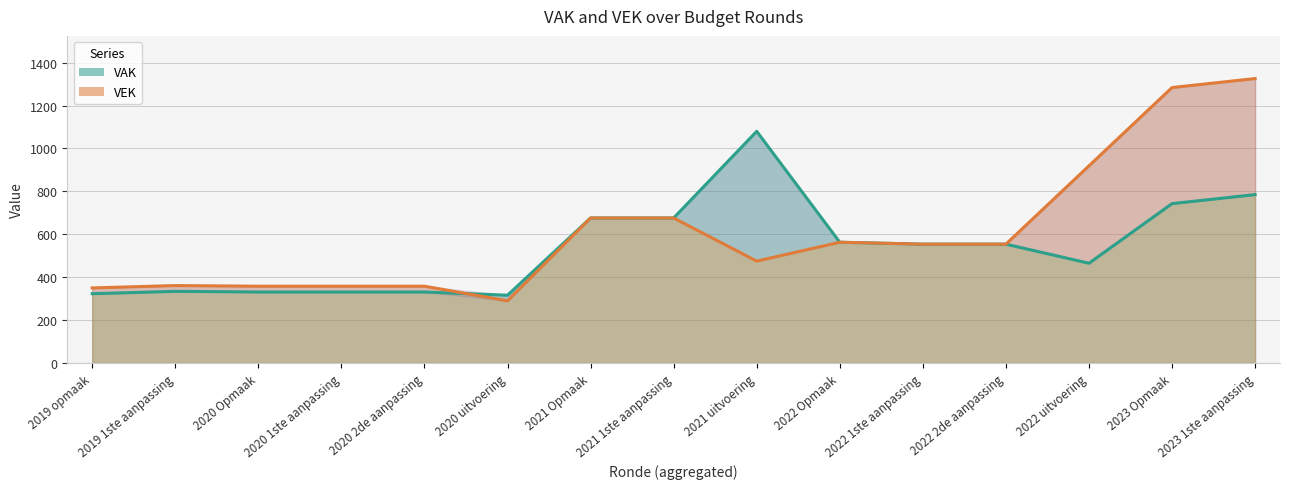

Reading left to right, list all the values displayed in this chart.

VAK: 2019 opmaak=323	2019 1ste aanpassing=334	2020 Opmaak=331	2020 1ste aanpassing=331	2020 2de aanpassing=331	2020 uitvoering=316	2021 Opmaak=676	2021 1ste aanpassing=676	2021 uitvoering=1080	2022 Opmaak=563	2022 1ste aanpassing=554	2022 2de aanpassing=554	2022 uitvoering=465	2023 Opmaak=743	2023 1ste aanpassing=785
VEK: 2019 opmaak=350	2019 1ste aanpassing=361	2020 Opmaak=358	2020 1ste aanpassing=358	2020 2de aanpassing=358	2020 uitvoering=290	2021 Opmaak=676	2021 1ste aanpassing=676	2021 uitvoering=475	2022 Opmaak=563	2022 1ste aanpassing=554	2022 2de aanpassing=554	2022 uitvoering=919	2023 Opmaak=1284	2023 1ste aanpassing=1326